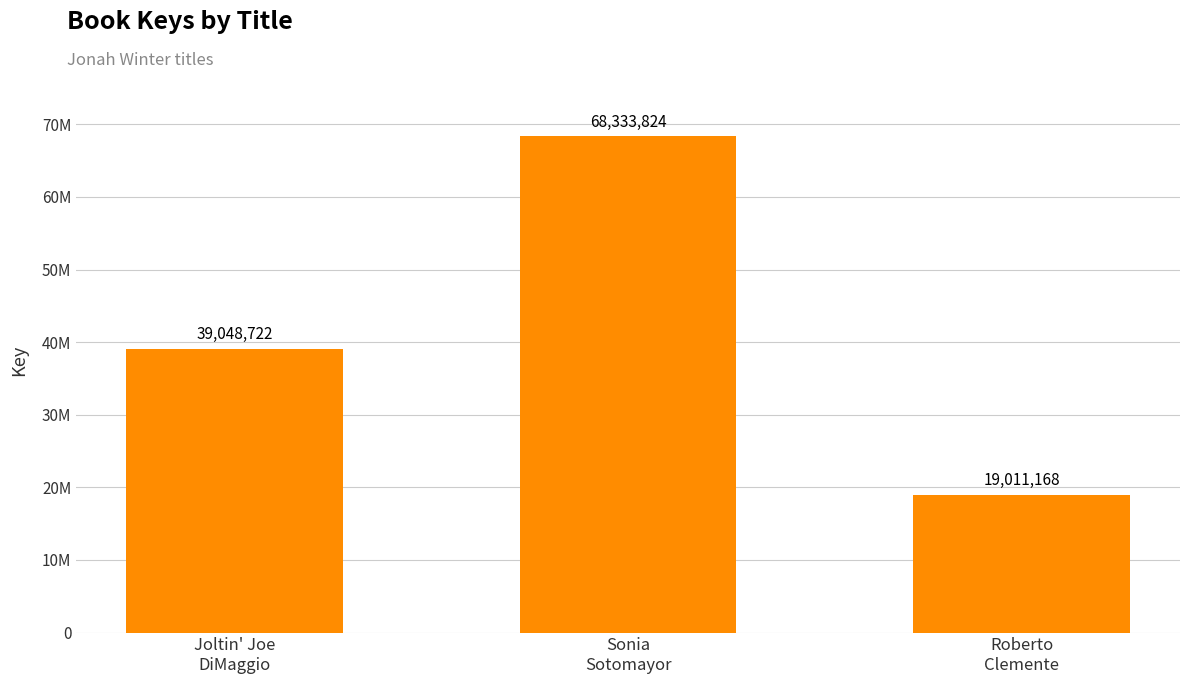

What is the maximum value shown in the chart?

68333824